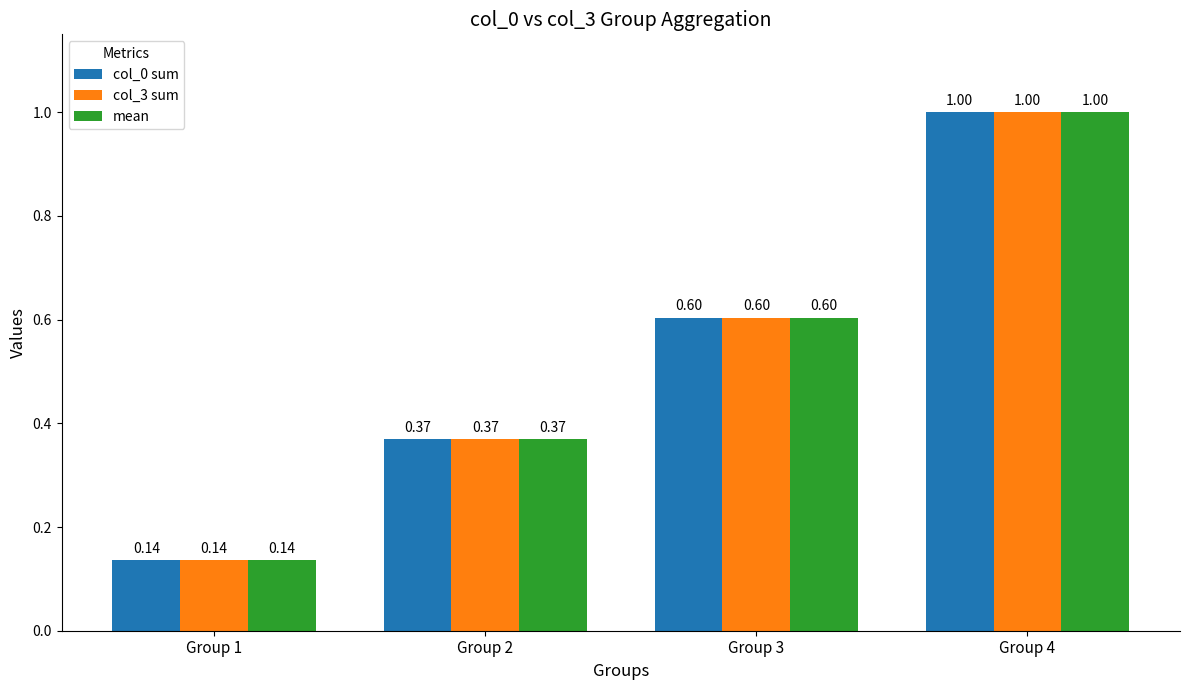

List the labels in order of col_3 sum value, largest first.

Group 4, Group 3, Group 2, Group 1